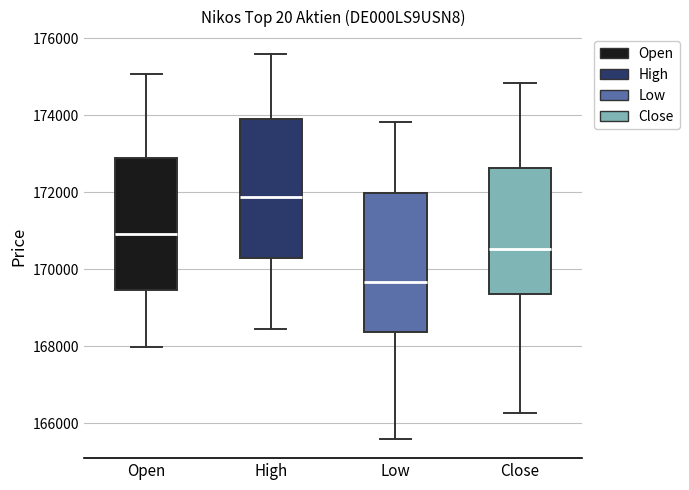

Reading left to right, transcribe this box plot: for each box, give where its median line is, the range the box spans, and where its two whiskers end, as read against the y-axis. The values are not printed on the chart, so give them approximately, as read against the axis.

Open: median 171000, box 169400 to 172800, whiskers 168000 to 175000
High: median 171800, box 170200 to 174000, whiskers 168400 to 175600
Low: median 169600, box 168400 to 172000, whiskers 165600 to 173800
Close: median 170600, box 169400 to 172600, whiskers 166200 to 174800